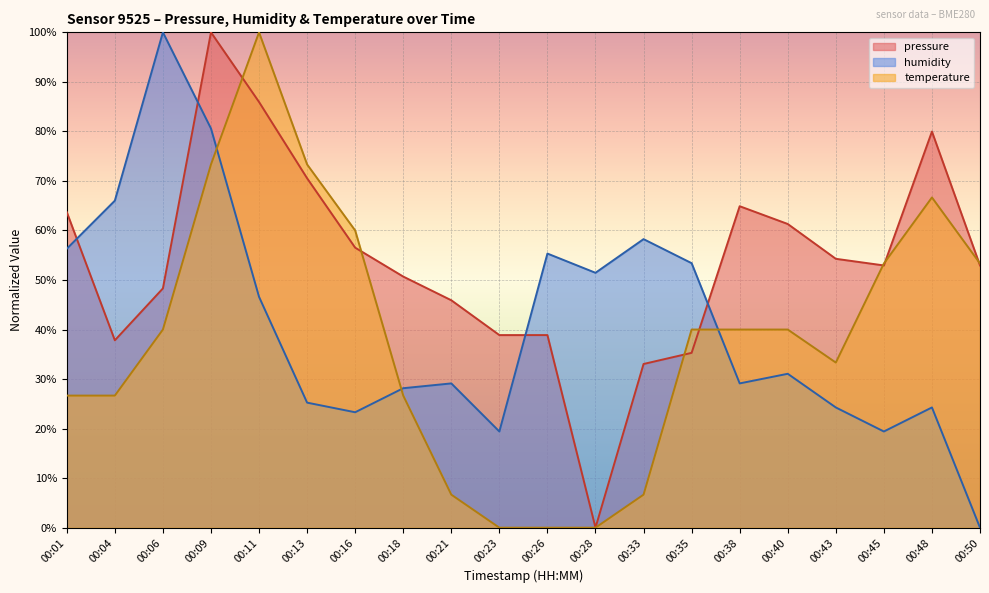

What is the value of the temperature point at the 18th from the left?

53.3